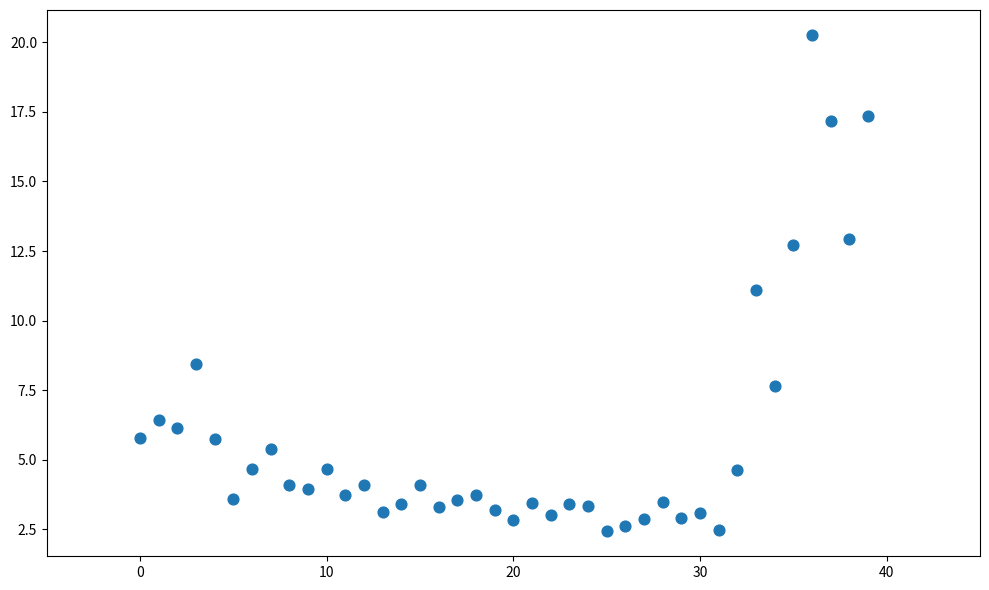

Count the number of points in this scatter plot.

40